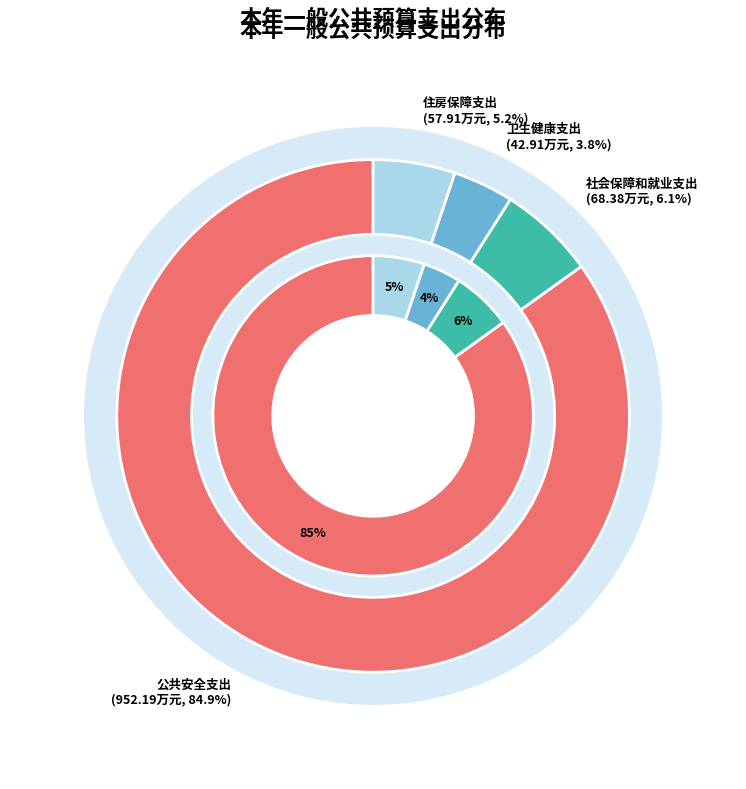

What percentage do 社会保障和就业支出 and 卫生健康支出 together represent?

9.9%